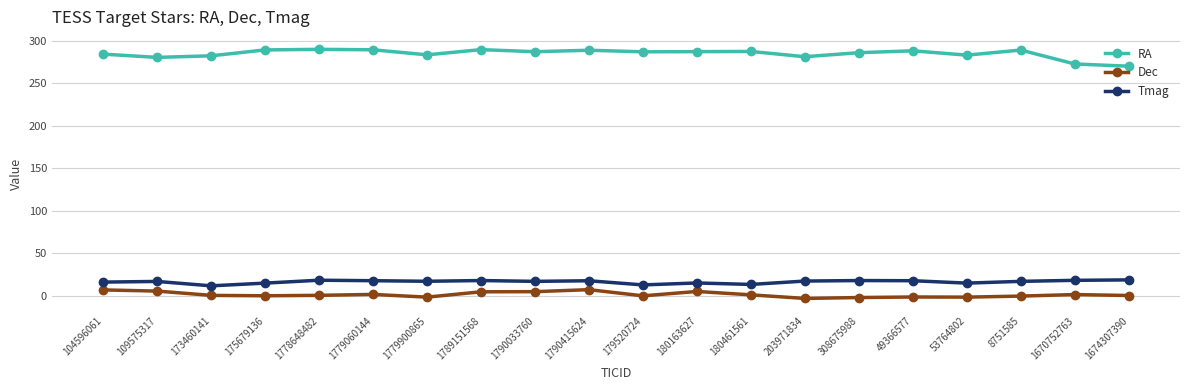

How many lines are shown in the chart?

3